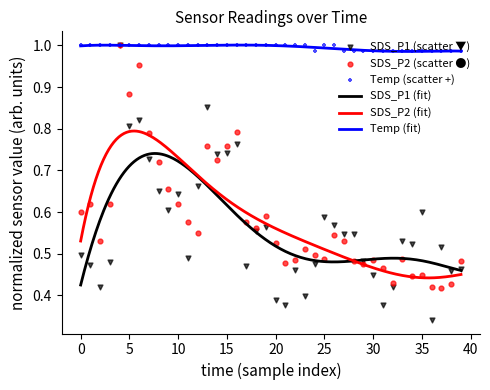

What is the total value across all series at 26?

2.1